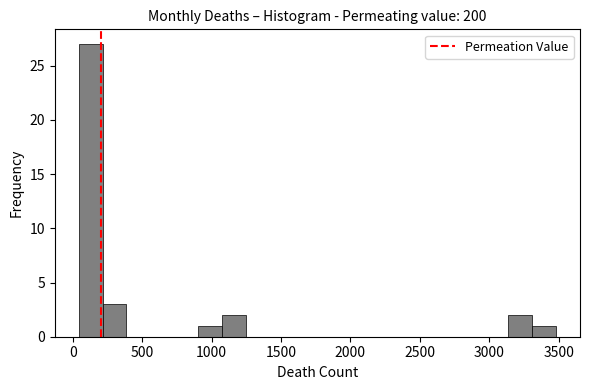

Around what value on the x-axis is the tallest bar? Give the approximate position of its centre, as read against the axis.

150